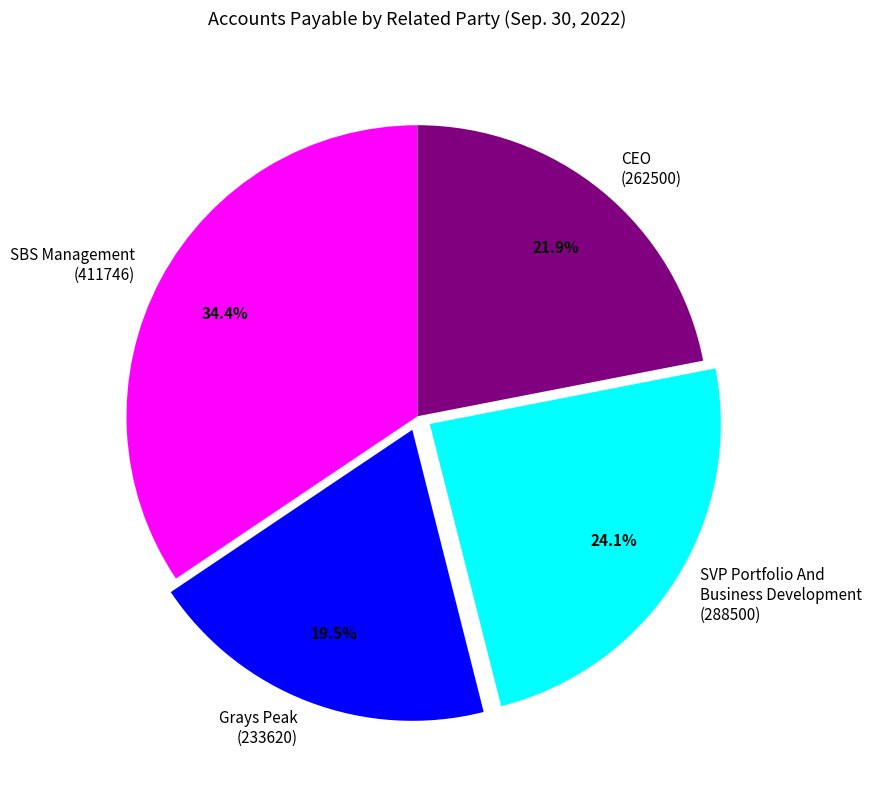

What is the smallest slice in the pie chart?

Grays Peak (233620)